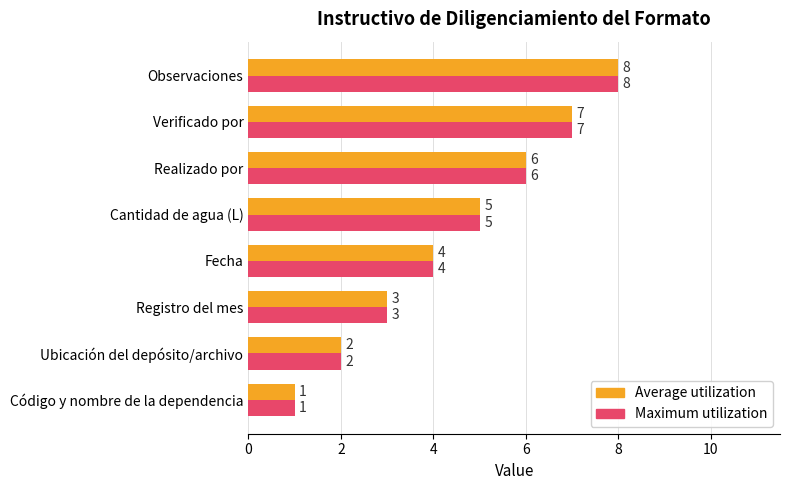

At which label is Maximum utilization closest to 4?

Fecha